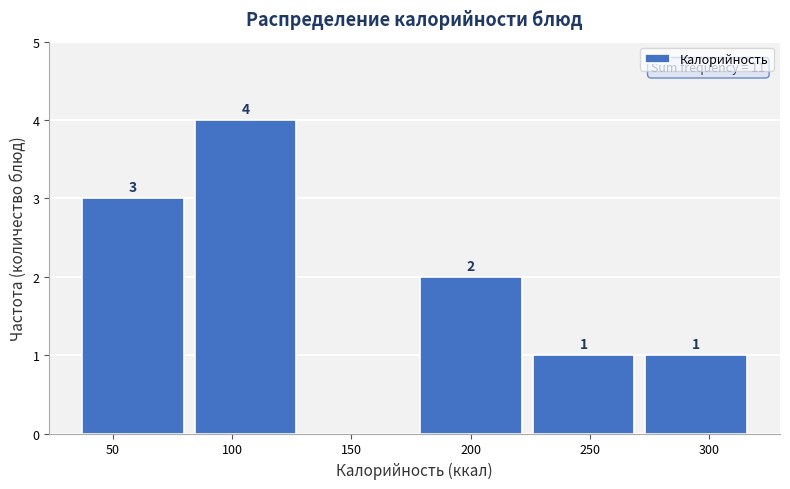

Which range on the x-axis has the tallest bar?

80 to 130